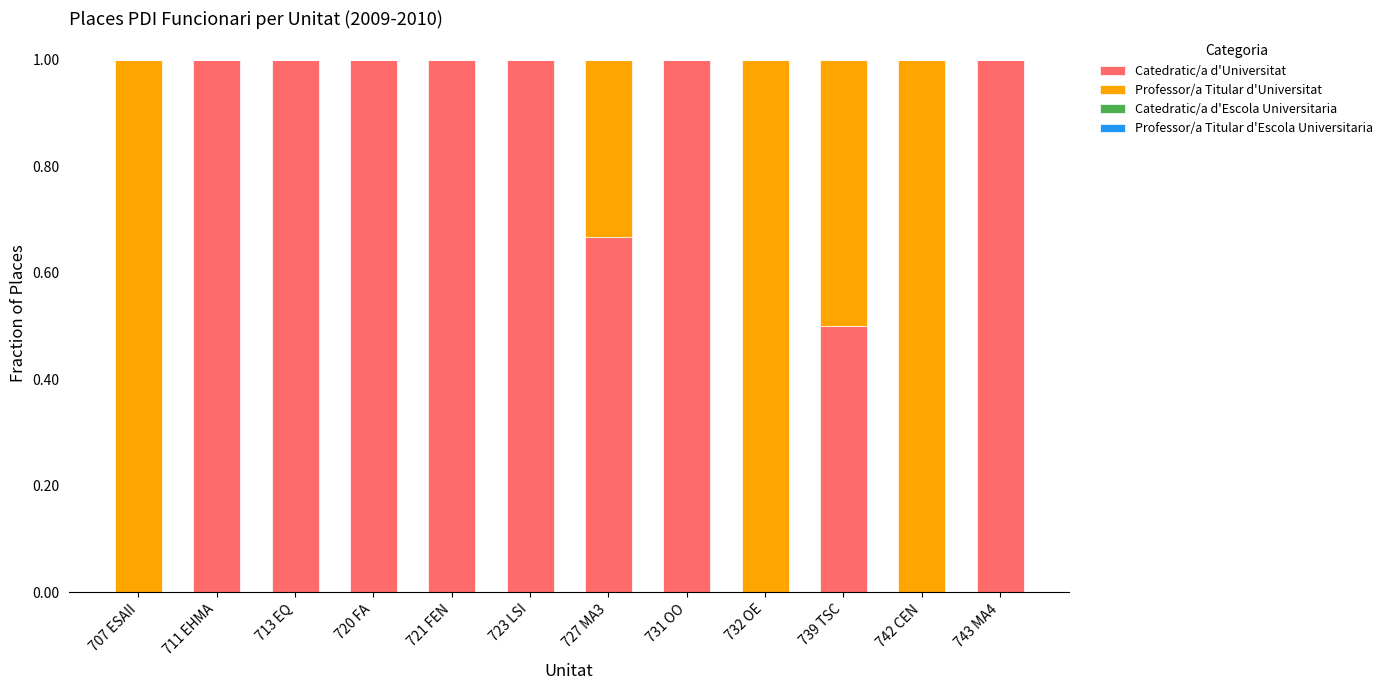

What is the sum of the Catedratic/a d'Universitat values at 721 FEN and 739 TSC?

1.5